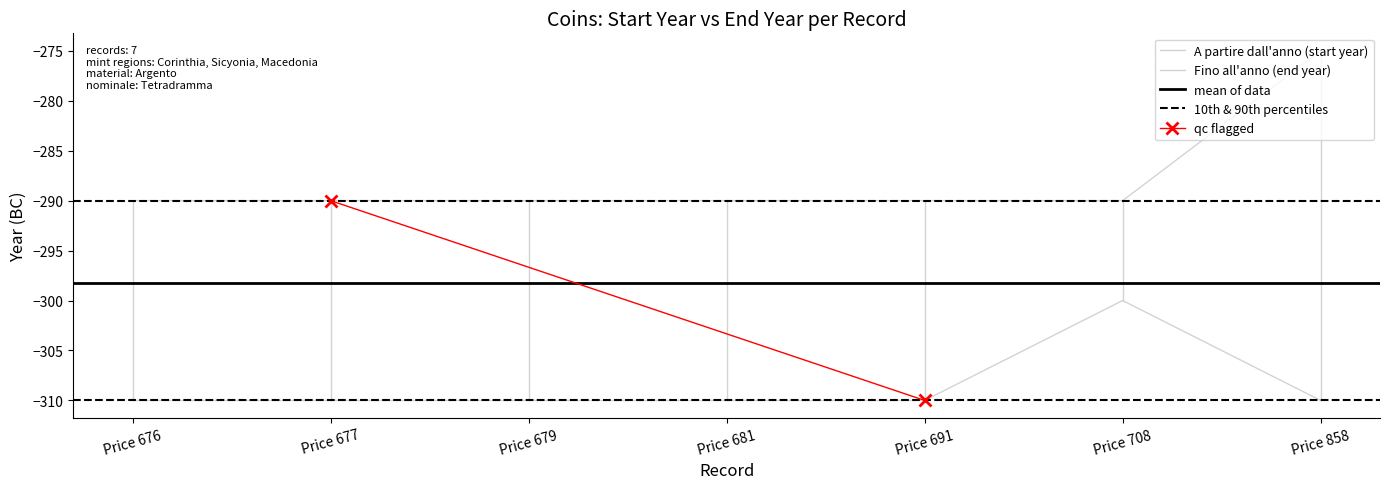

At which label is A partire dall'anno closest to -305?

Price 676